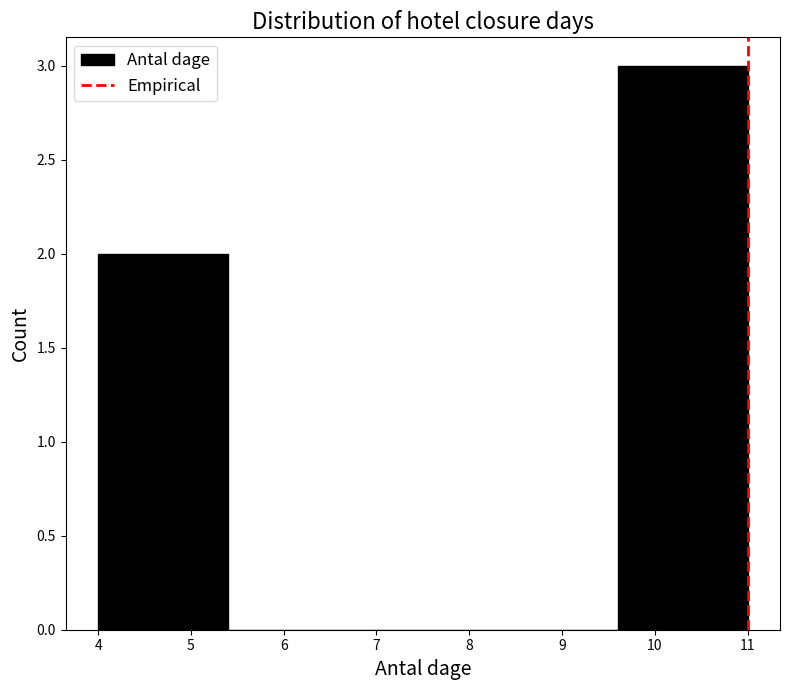

Reading left to right, transcribe this chart: for each bar, give the range it covers on the x-axis and its height. The values are not printed on the chart, so give them approximately, as read against the axis.

4.0 to 5.4: 2
5.4 to 6.8: 0
6.8 to 8.2: 0
8.2 to 9.6: 0
9.6 to 11.0: 3